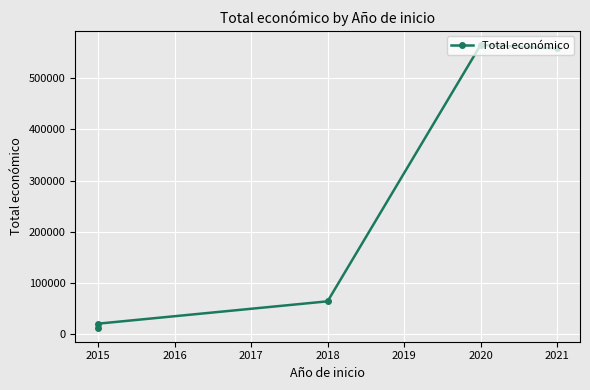

What is the value of the 5th point from the left?

558710